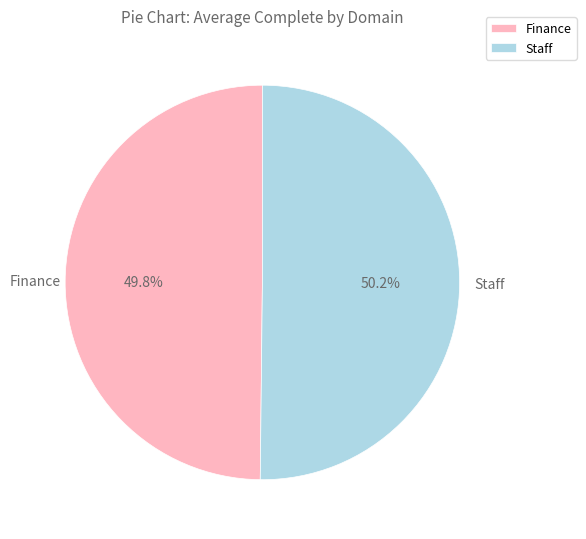

To the nearest percent, what percentage of the pie is Finance?

50%